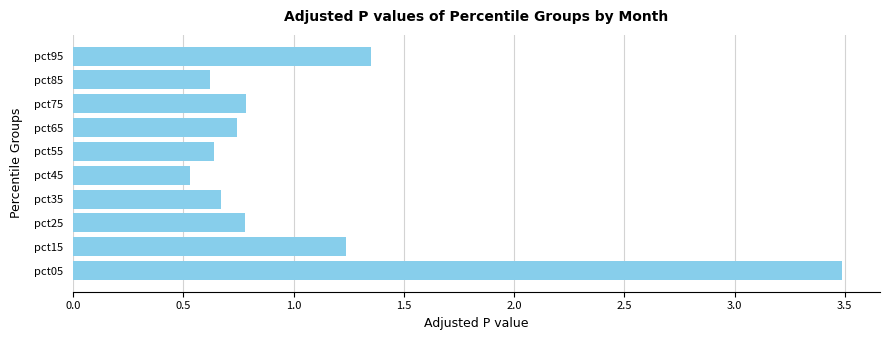

What is the difference between the maximum and minimum values?

3.0